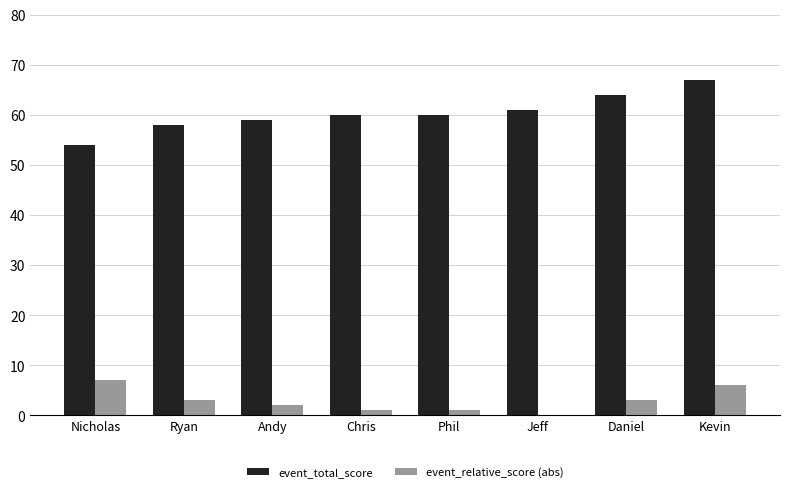

What is the highest value of the event_relative_score (abs) series?

7